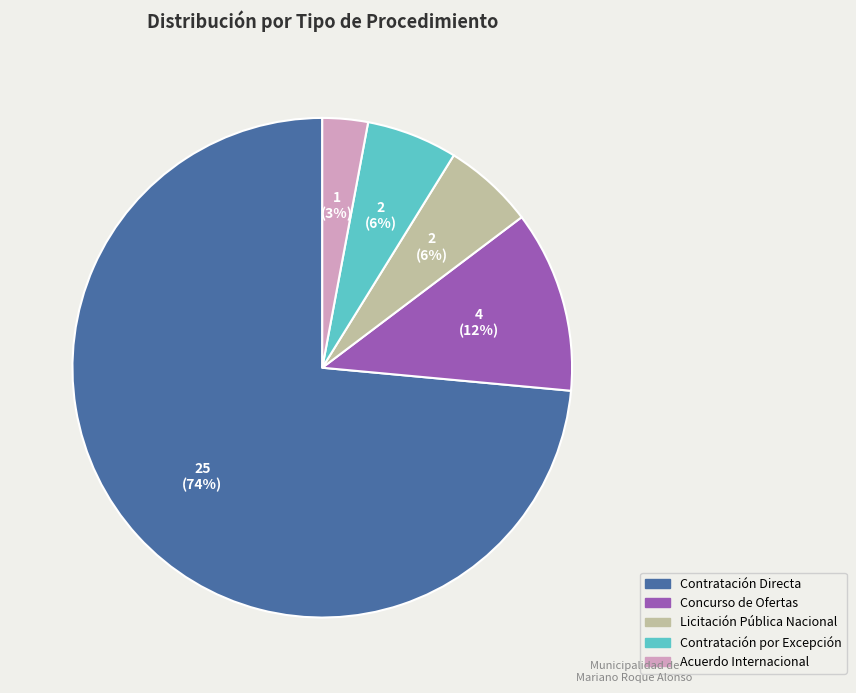

To the nearest percent, what percentage of the pie is Acuerdo Internacional?

3%